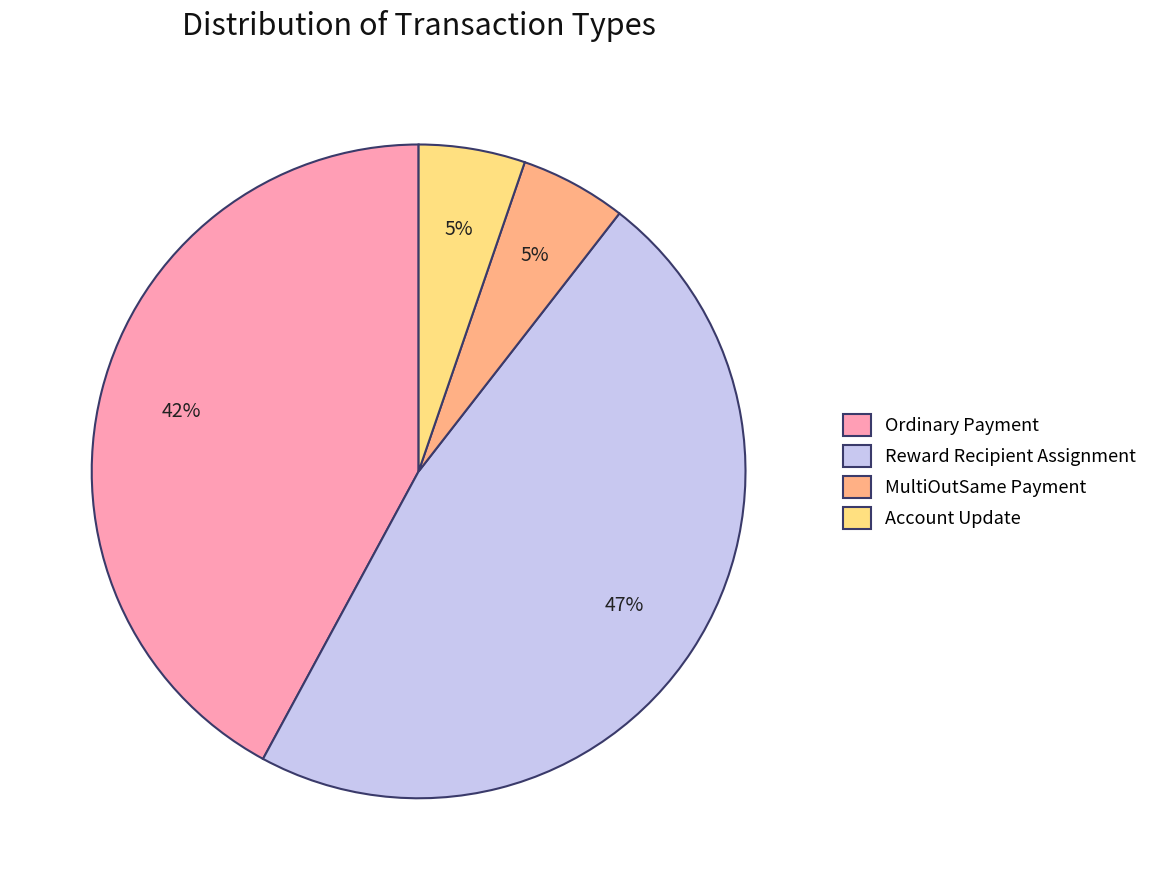

Is it true that MultiOutSame Payment is 5% of the pie?

True